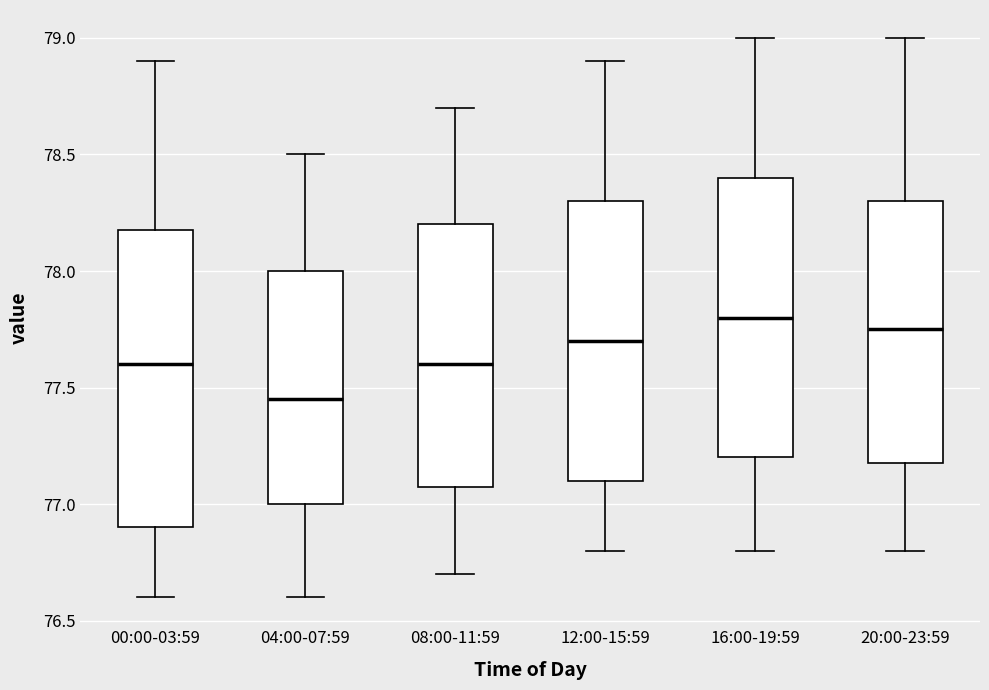

Reading left to right, transcribe this box plot: for each box, give where its median line is, the range the box spans, and where its two whiskers end, as read against the y-axis. The values are not printed on the chart, so give them approximately, as read against the axis.

00:00-03:59: median 77.60, box 76.90 to 78.20, whiskers 76.60 to 78.90
04:00-07:59: median 77.45, box 77.00 to 78.00, whiskers 76.60 to 78.50
08:00-11:59: median 77.60, box 77.10 to 78.20, whiskers 76.70 to 78.70
12:00-15:59: median 77.70, box 77.10 to 78.30, whiskers 76.80 to 78.90
16:00-19:59: median 77.80, box 77.20 to 78.40, whiskers 76.80 to 79.00
20:00-23:59: median 77.75, box 77.20 to 78.30, whiskers 76.80 to 79.00